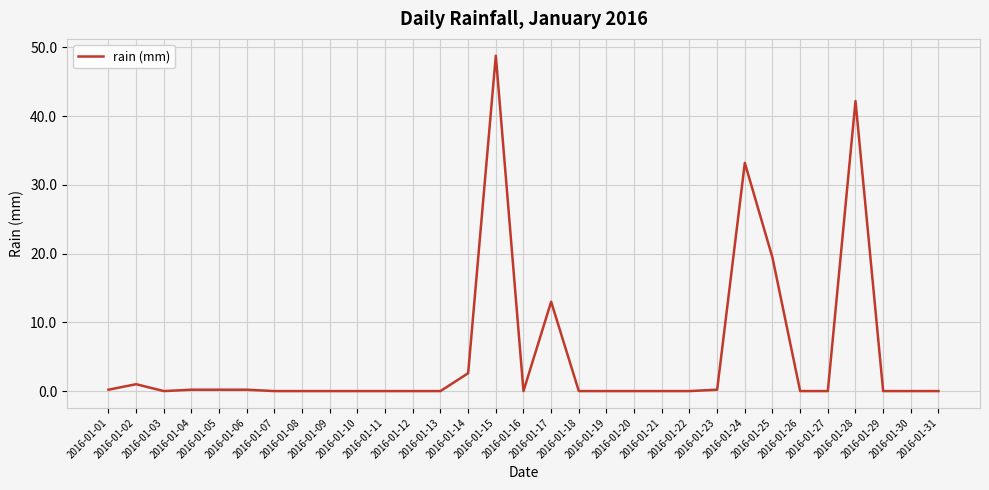

At which label is the value closest to 24?

2016-01-25